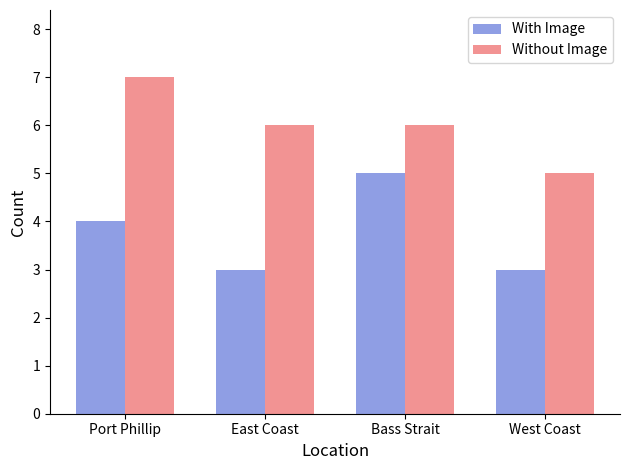

Rank the series by their maximum value, from lowest to highest.

With Image, Without Image